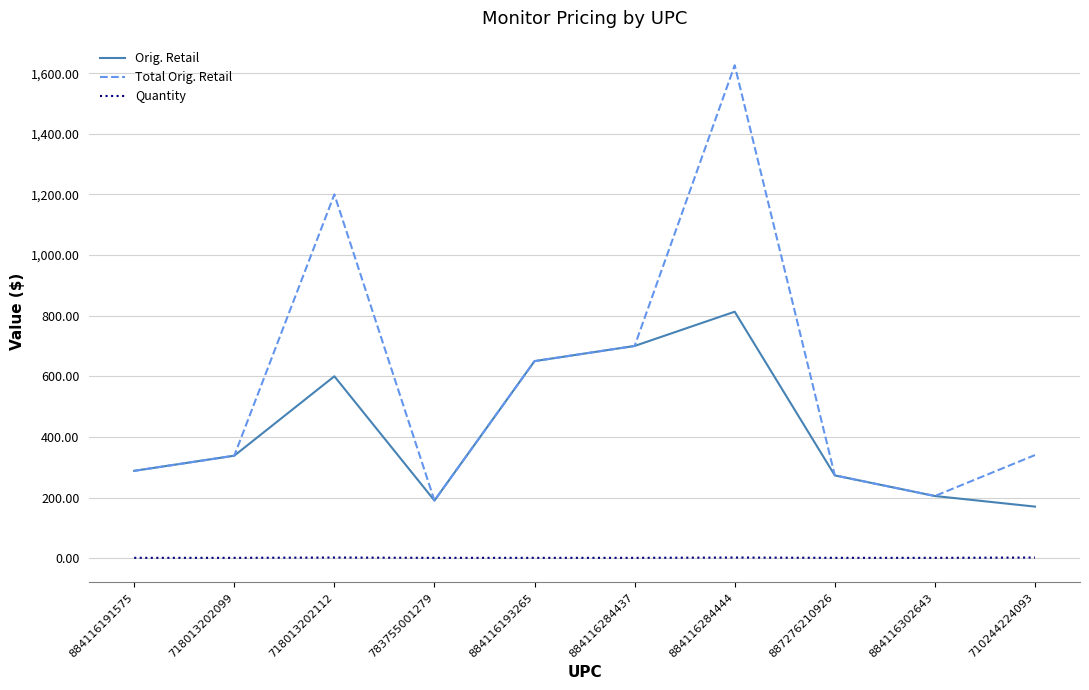

Where is Total Orig. Retail nearest to the value 907?

884116284437